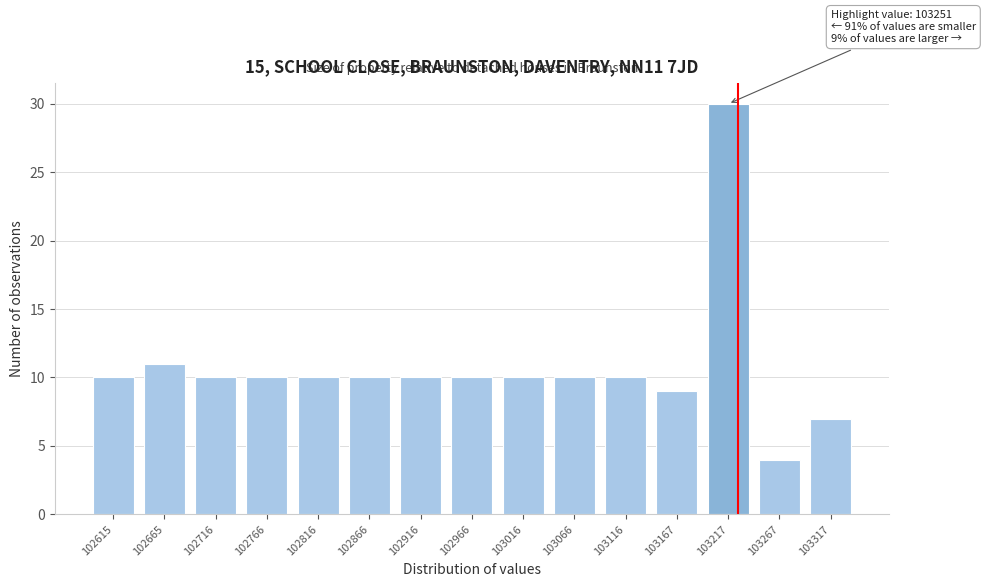

Reading right to left, extract all data points from this chart.

103317=7	103267=4	103217=30	103167=9	103116=10	103066=10	103016=10	102966=10	102916=10	102866=10	102816=10	102766=10	102716=10	102665=11	102615=10